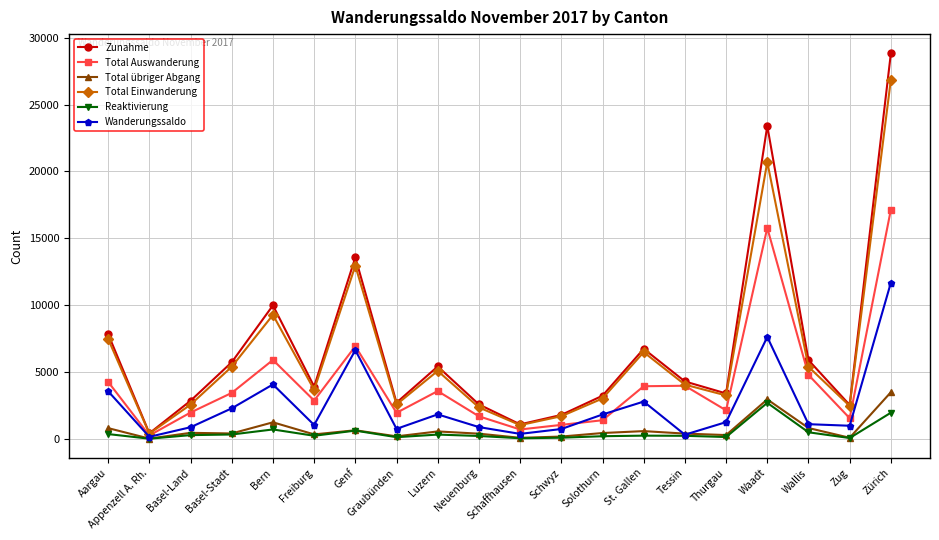

What position from the right is Genf?

14